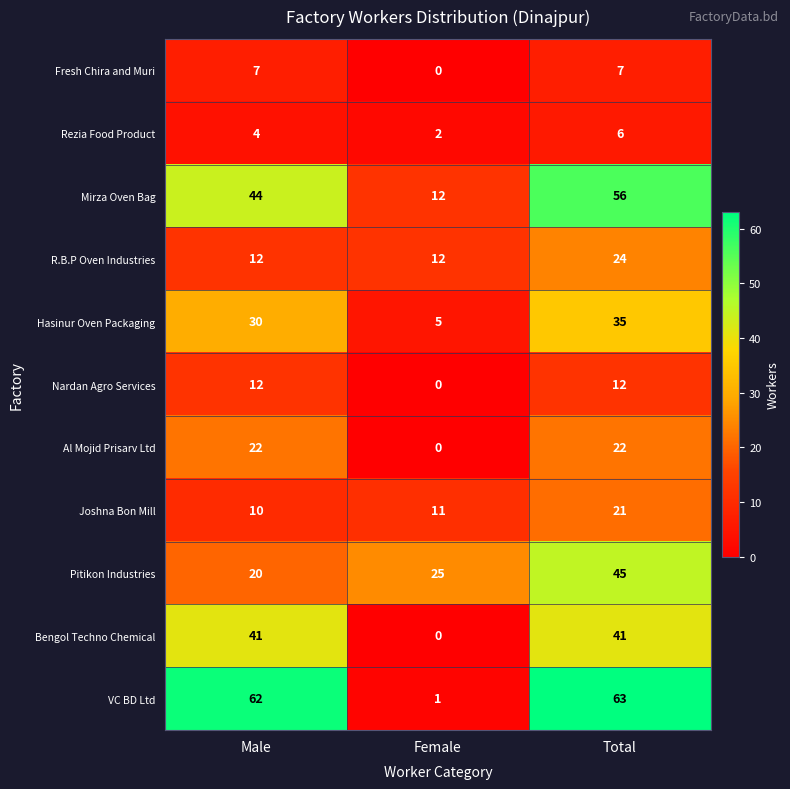

What is the difference between the highest and lowest values at Male?

58